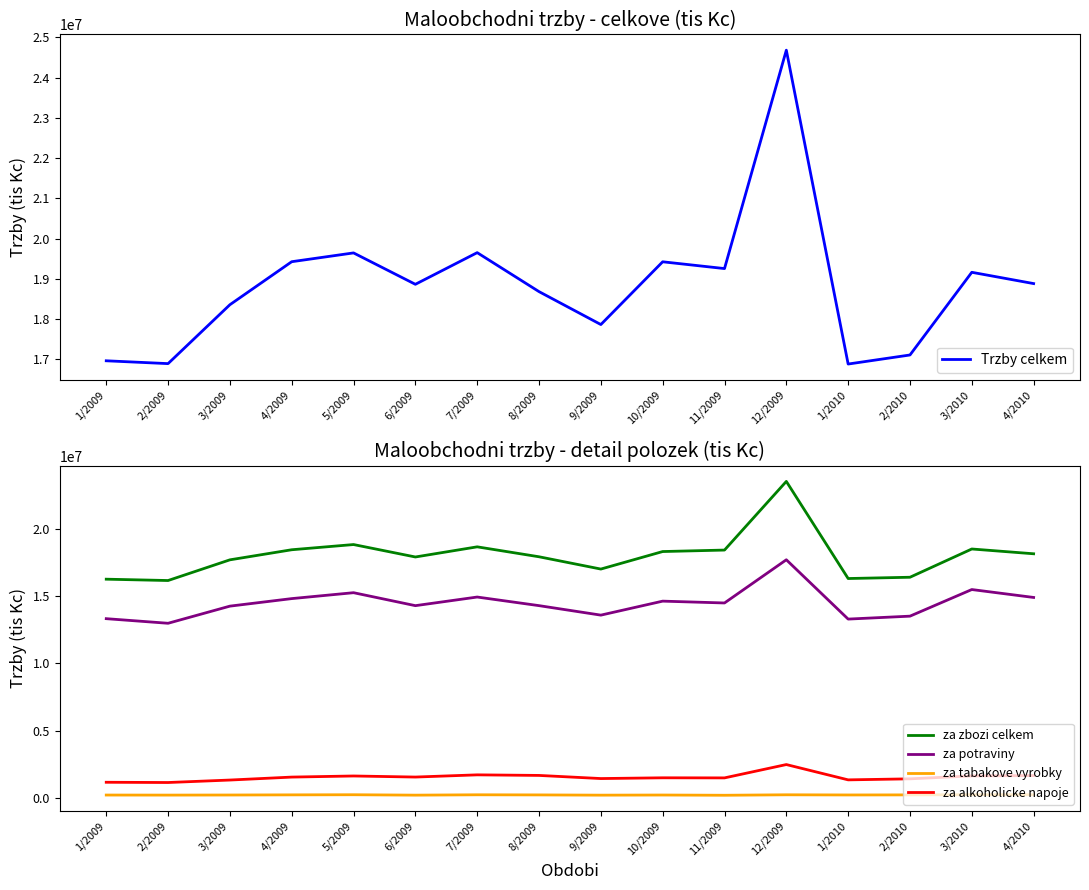

At which label does za tabakove vyrobky first exceed 222156?

4/2009